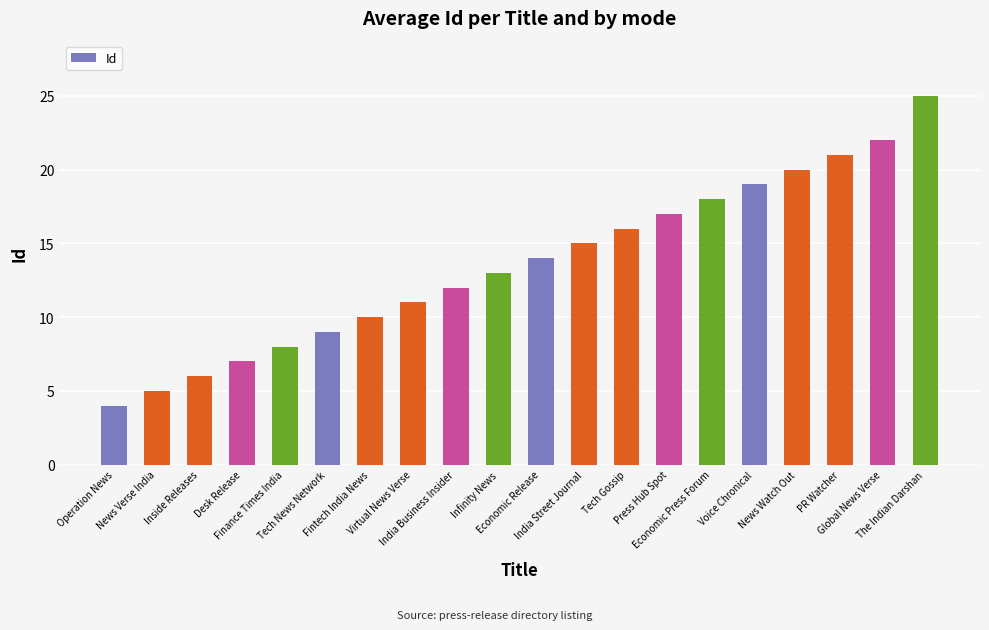

Reading left to right, extract all data points from this chart.

Operation News=4	News Verse India=5	Inside Releases=6	Desk Release=7	Finance Times India=8	Tech News Network=9	Fintech India News=10	Virtual News Verse=11	India Business Insider=12	Infinity News=13	Economic Release=14	India Street Journal=15	Tech Gossip=16	Press Hub Spot=17	Economic Press Forum=18	Voice Chronical=19	News Watch Out=20	PR Watcher=21	Global News Verse=22	The Indian Darshan=25